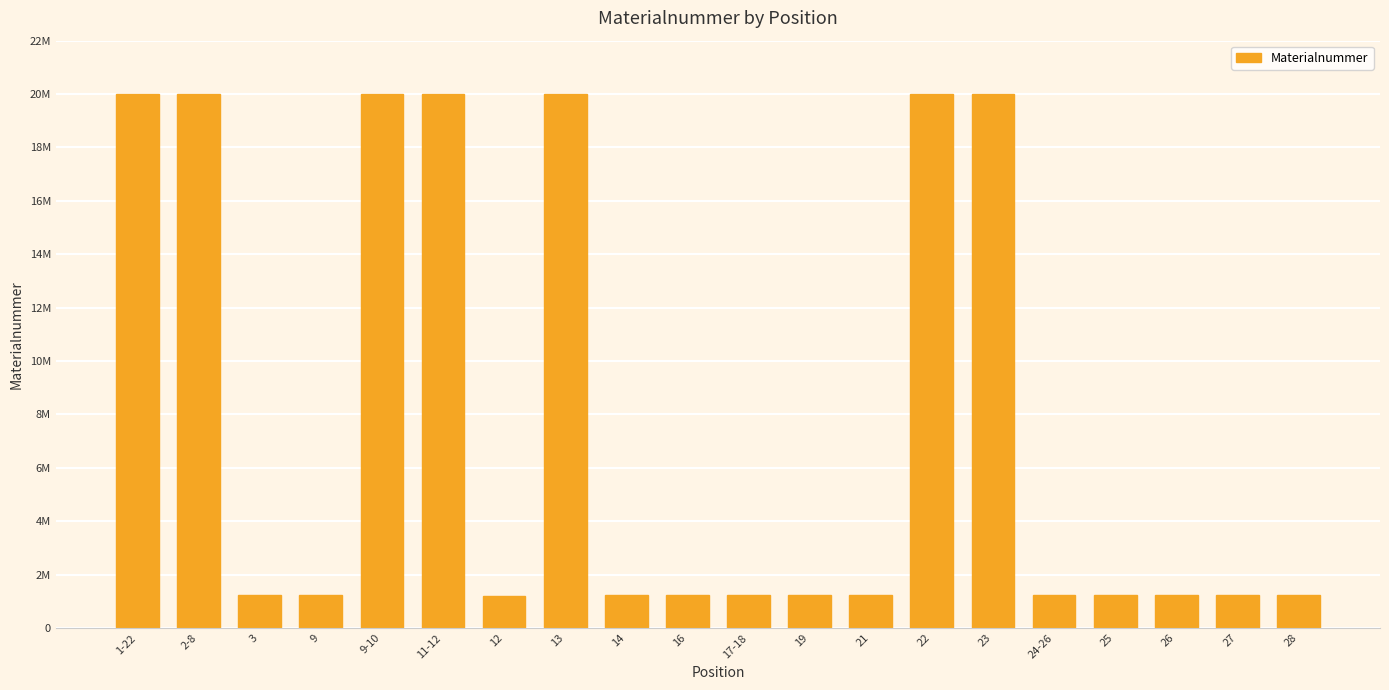

What is the difference between the maximum and minimum values?

18782935